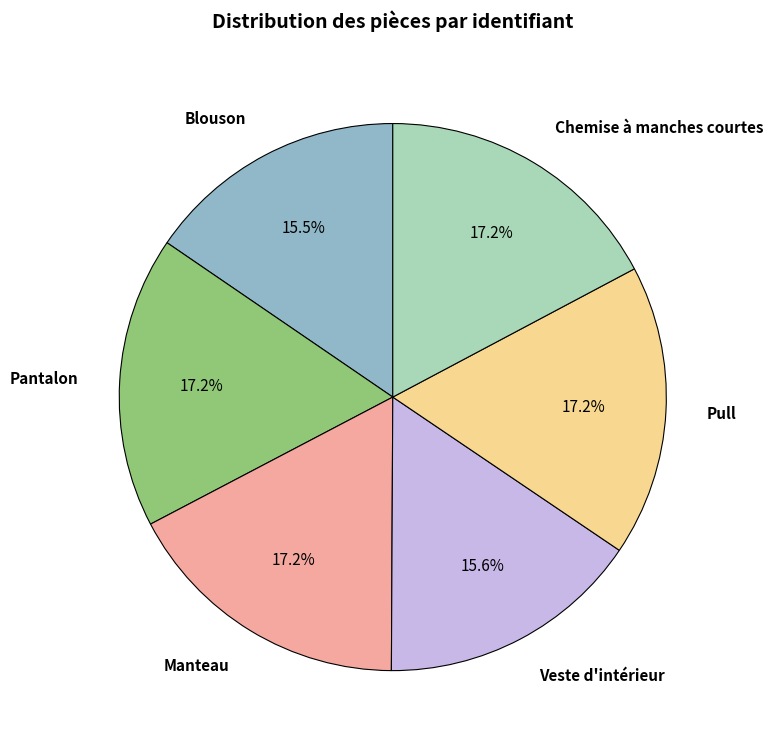

Count the number of slices in the pie.

6